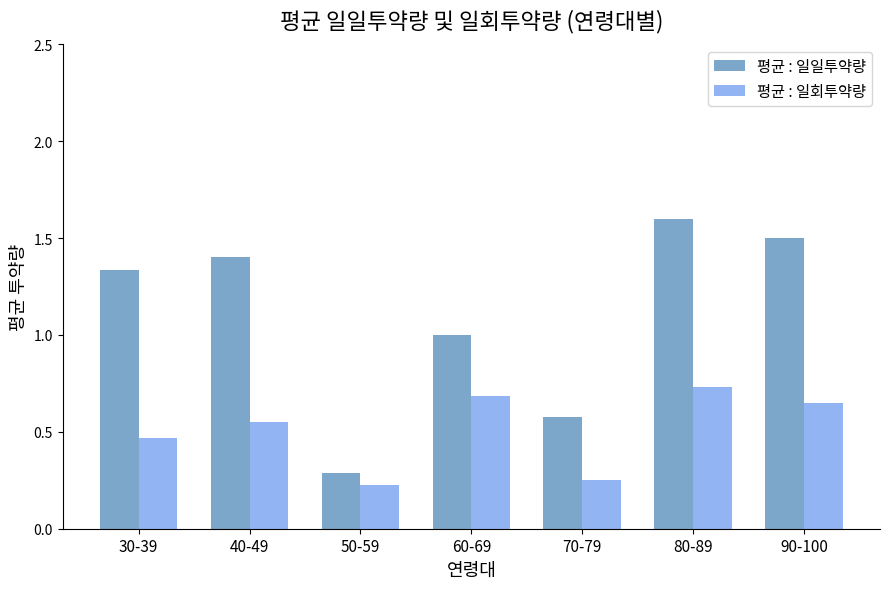

Is the value of 평균 : 일회투약량 at 60-69 greater than the value of 평균 : 일일투약량 at 90-100?

No